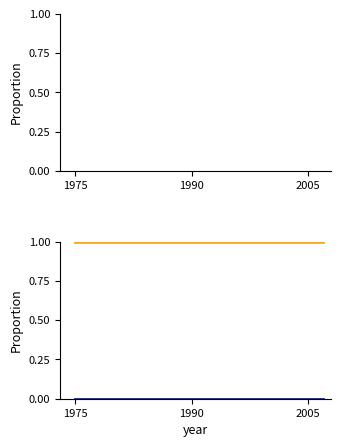

Count the number of data series in this chart.

2